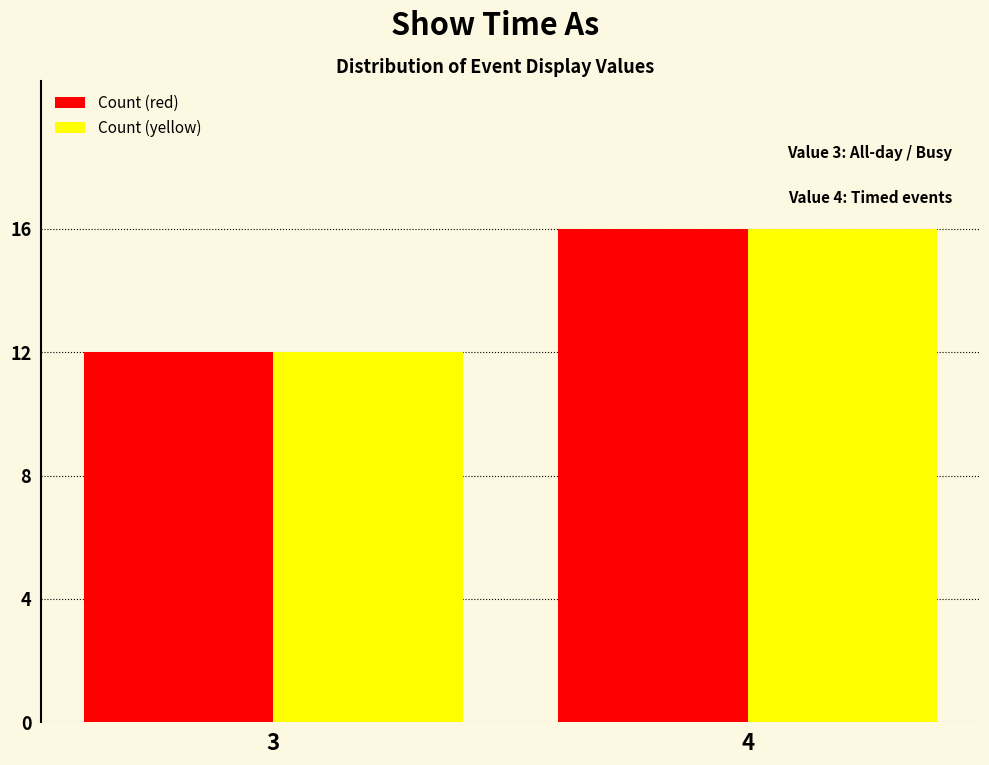

Reading left to right, what are all the values shown in this chart?

Count (red): 12	16
Count (yellow): 12	16